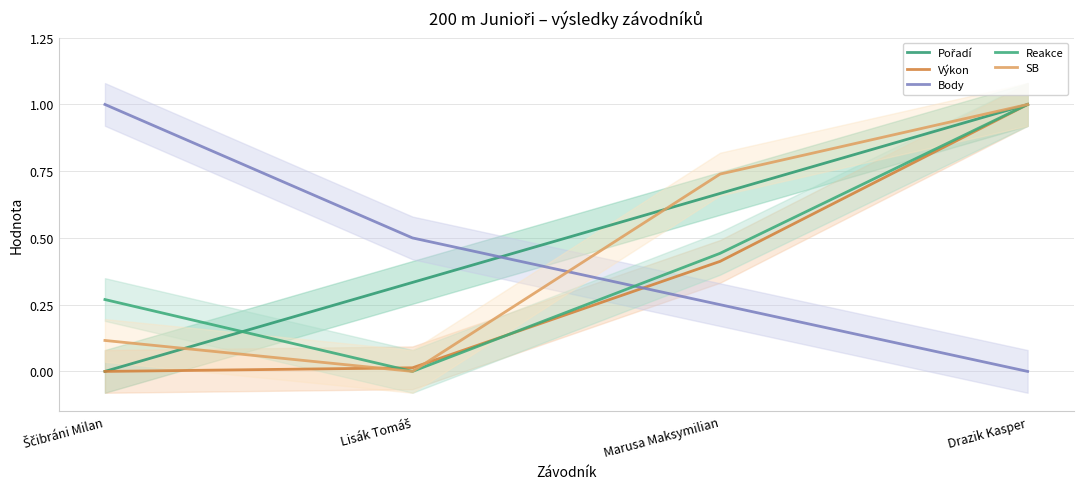

Does the chart have visible grid lines?

Yes